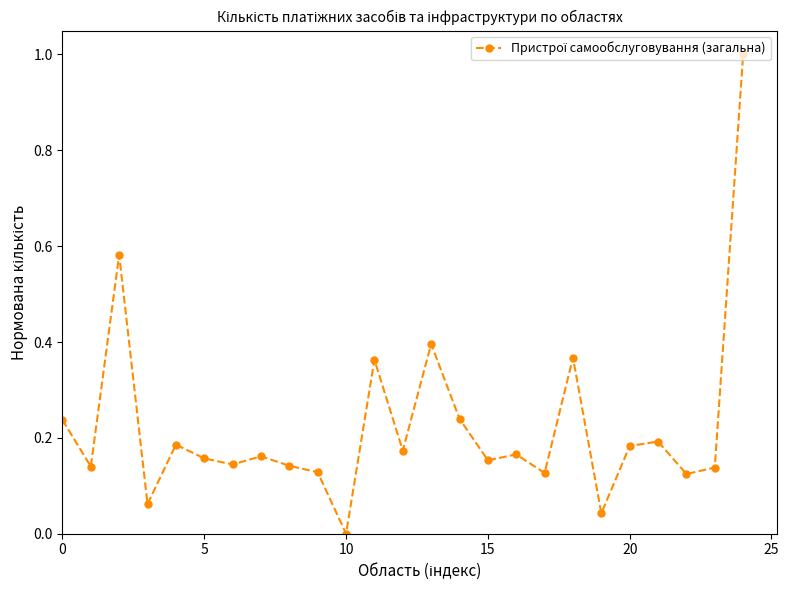

What is the difference between the maximum and minimum values?

1.0